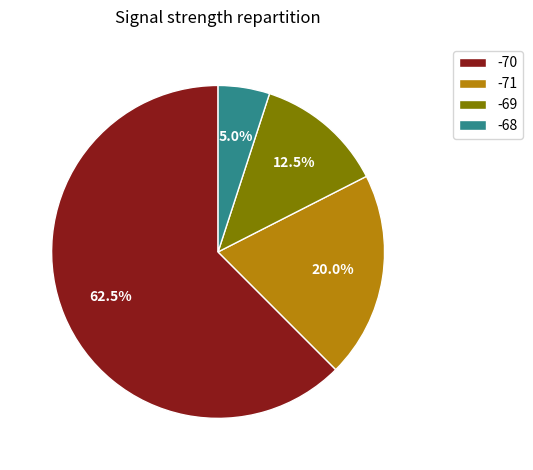

Does -71 represent more than half of the total?

No